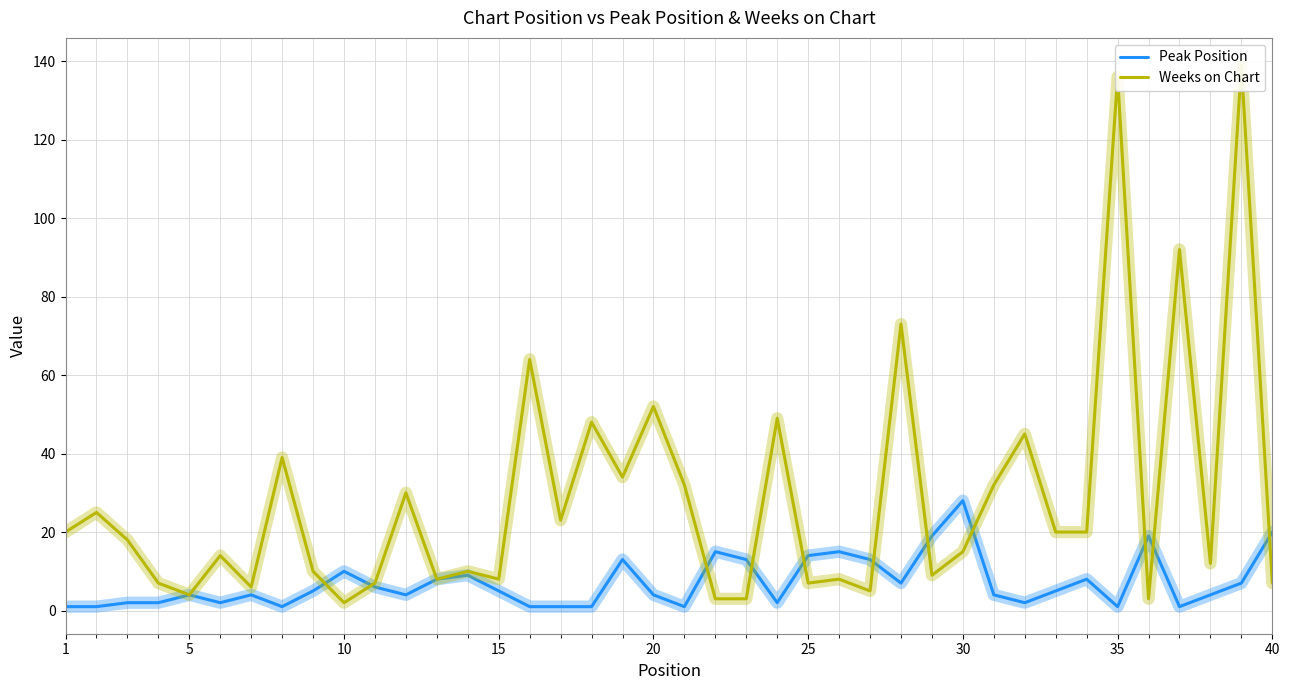

Rank the series by their maximum value, from lowest to highest.

Peak Position, Weeks on Chart